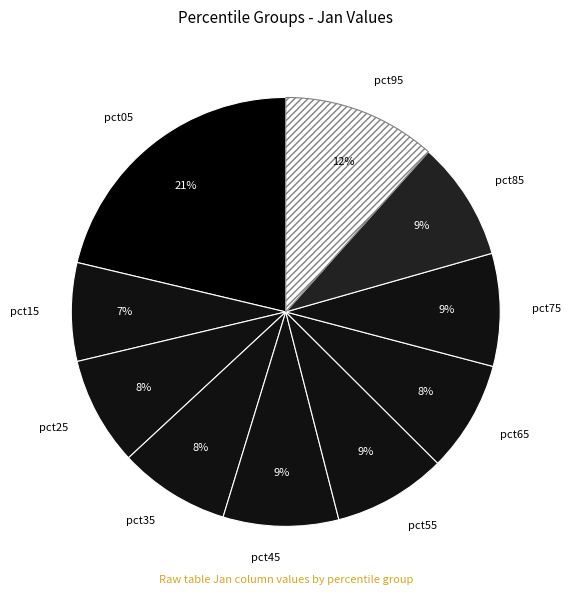

Do pct95 and pct45 together represent more than half of the pie?

No